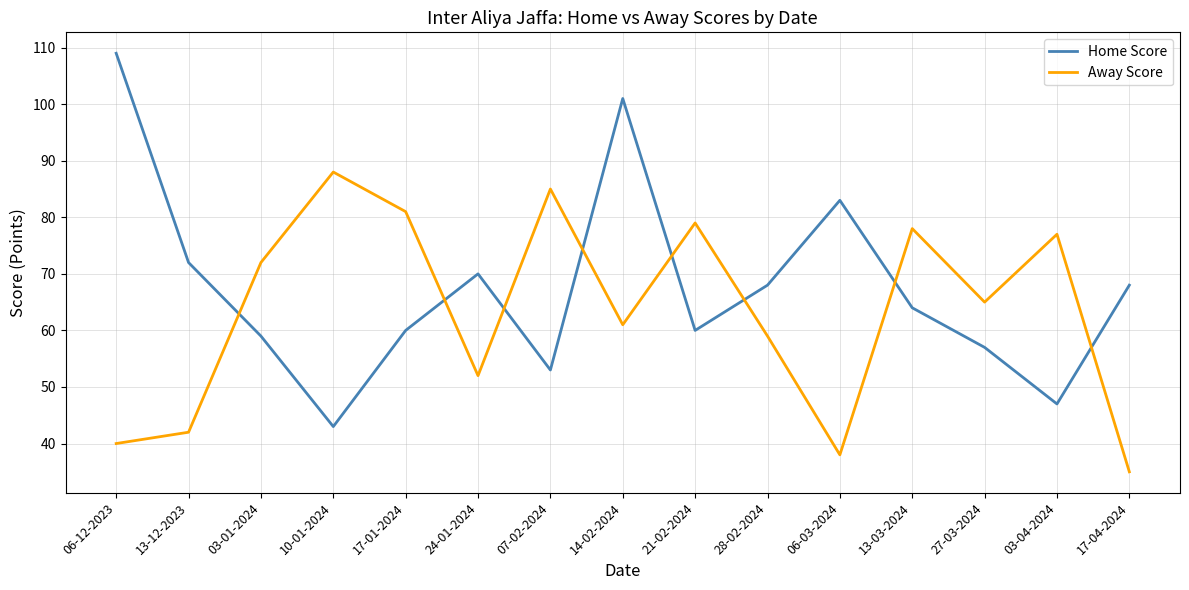

Where do Away Score and Home Score first cross each other?

13-12-2023 and 03-01-2024